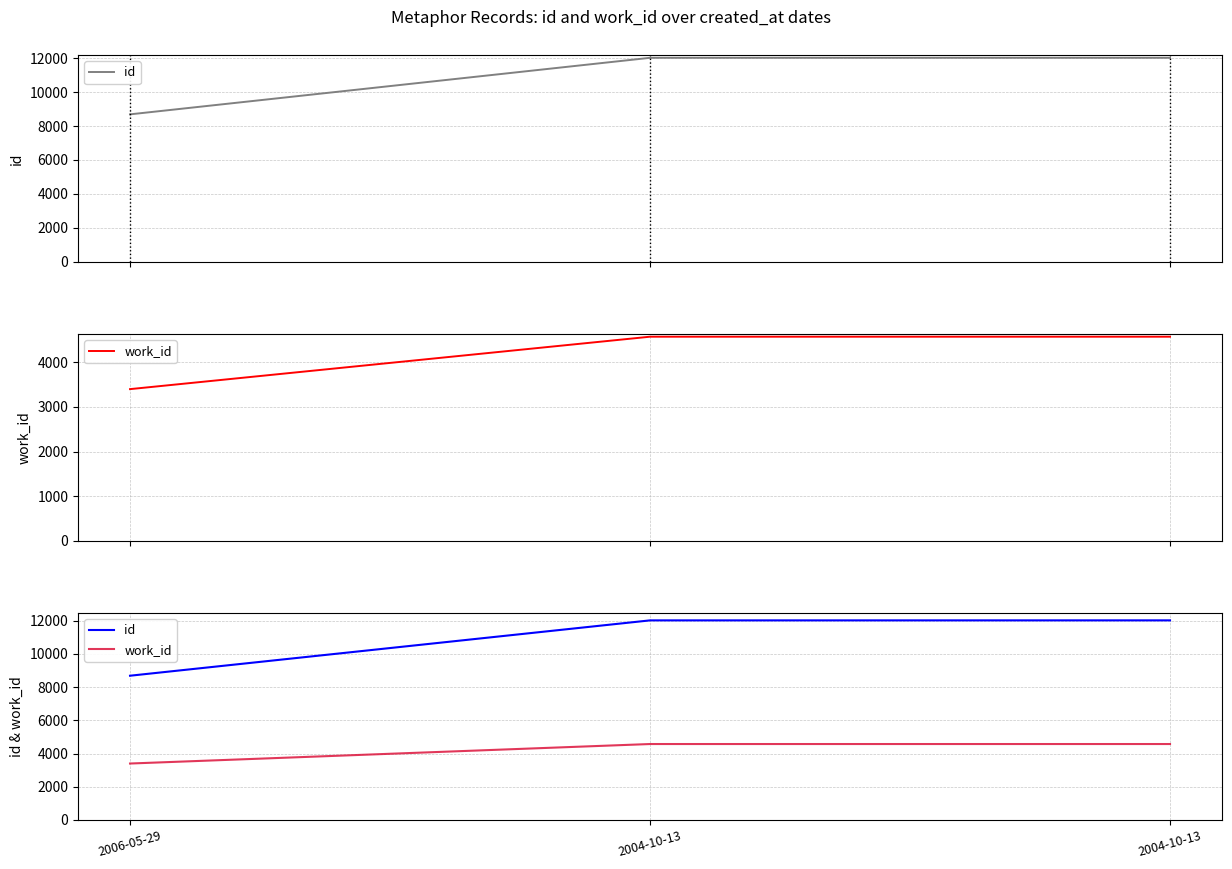

What is the average value of the work_id series?

4181